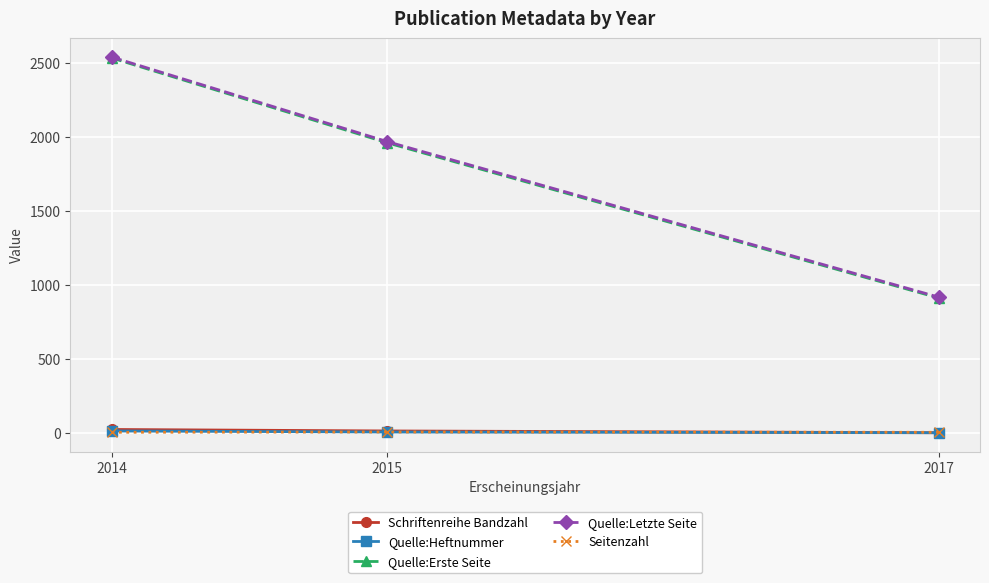

List the labels in order of Quelle:Erste Seite value, largest first.

2014, 2015, 2017